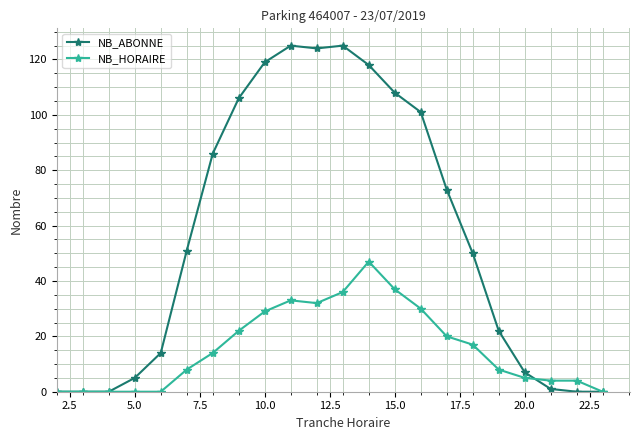

How many series are shown in this chart?

2